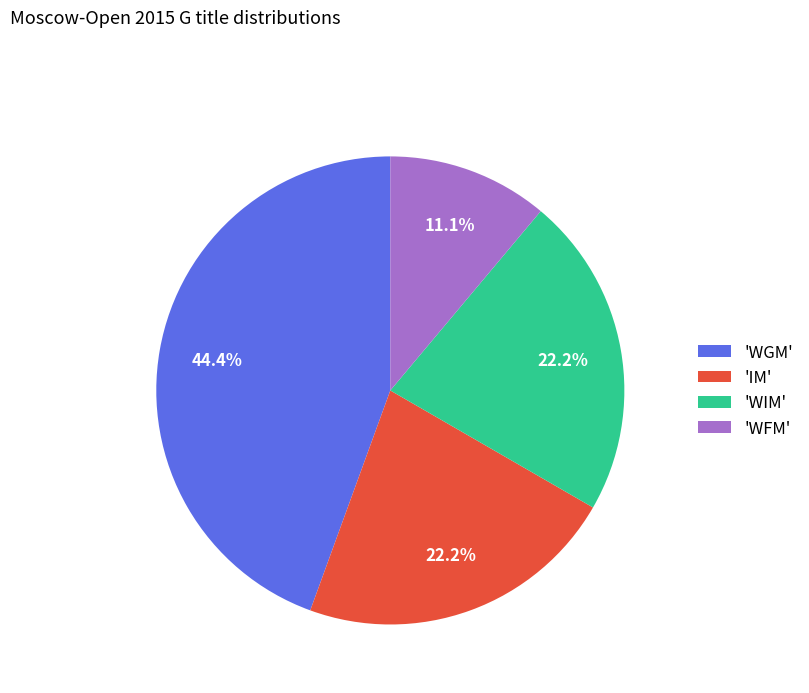

Which category has the smallest portion of the pie?

'WFM'